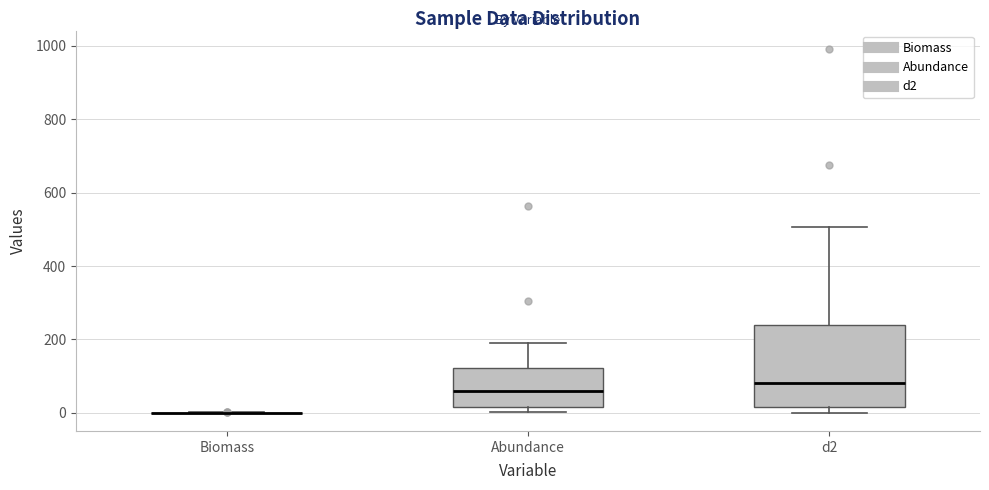

Reading left to right, read every box against the y-axis: the position of its median line, the range the box covers, and the ends of its whiskers. The values are not printed on the chart, so give them approximately, as read against the axis.

Biomass: box collapsed to a line at 0, whiskers 0 to 0
Abundance: median 60, box 20 to 120, whiskers 0 to 200
d2: median 80, box 20 to 240, whiskers 0 to 500